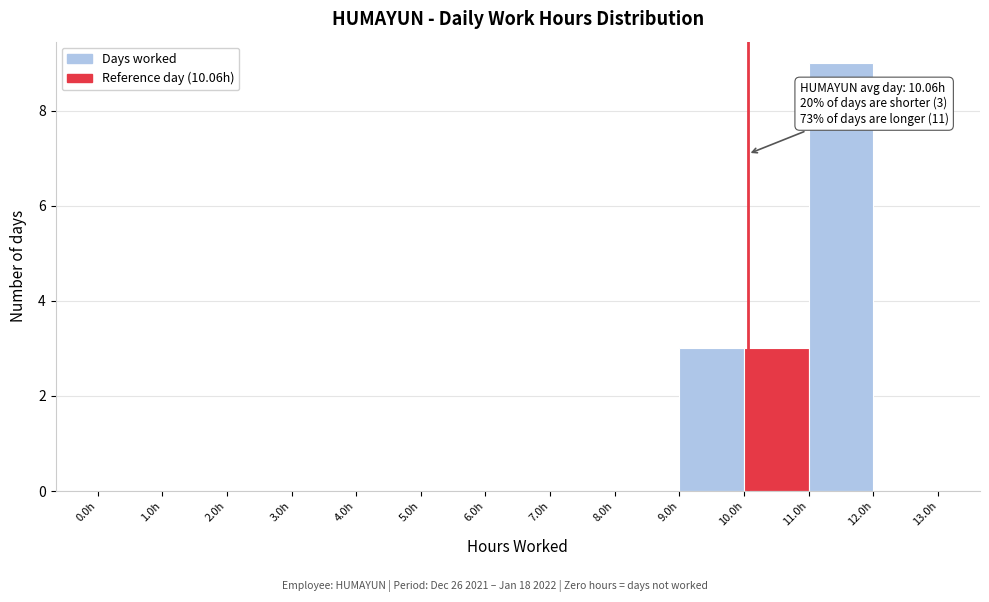

Which range on the x-axis has the tallest bar?

11 to 12